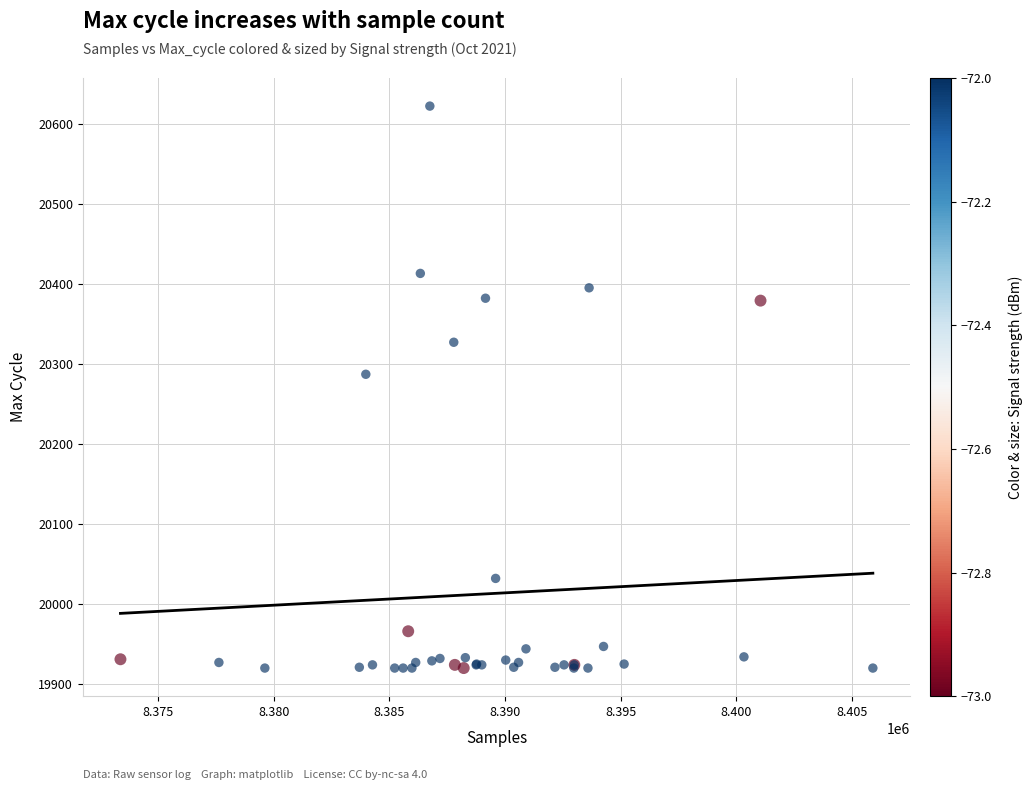

What Y value in the scatter plot is closest to 20271?

20287